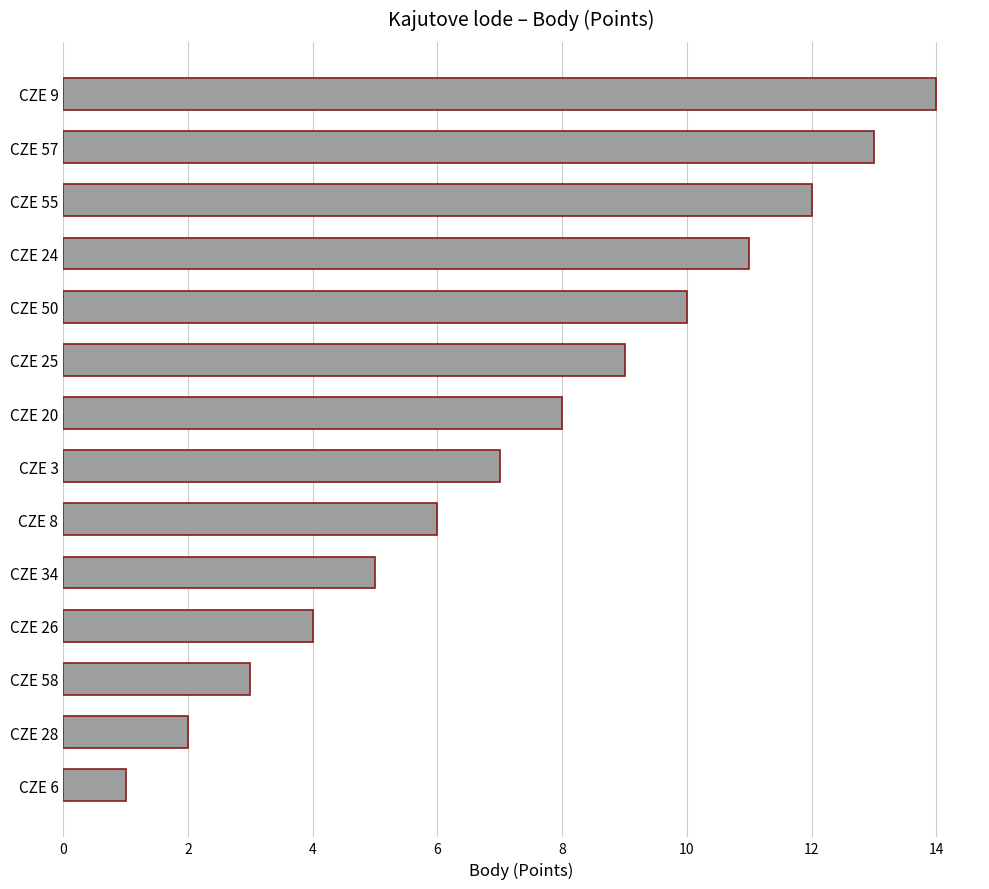

How many bars are there in total?

14